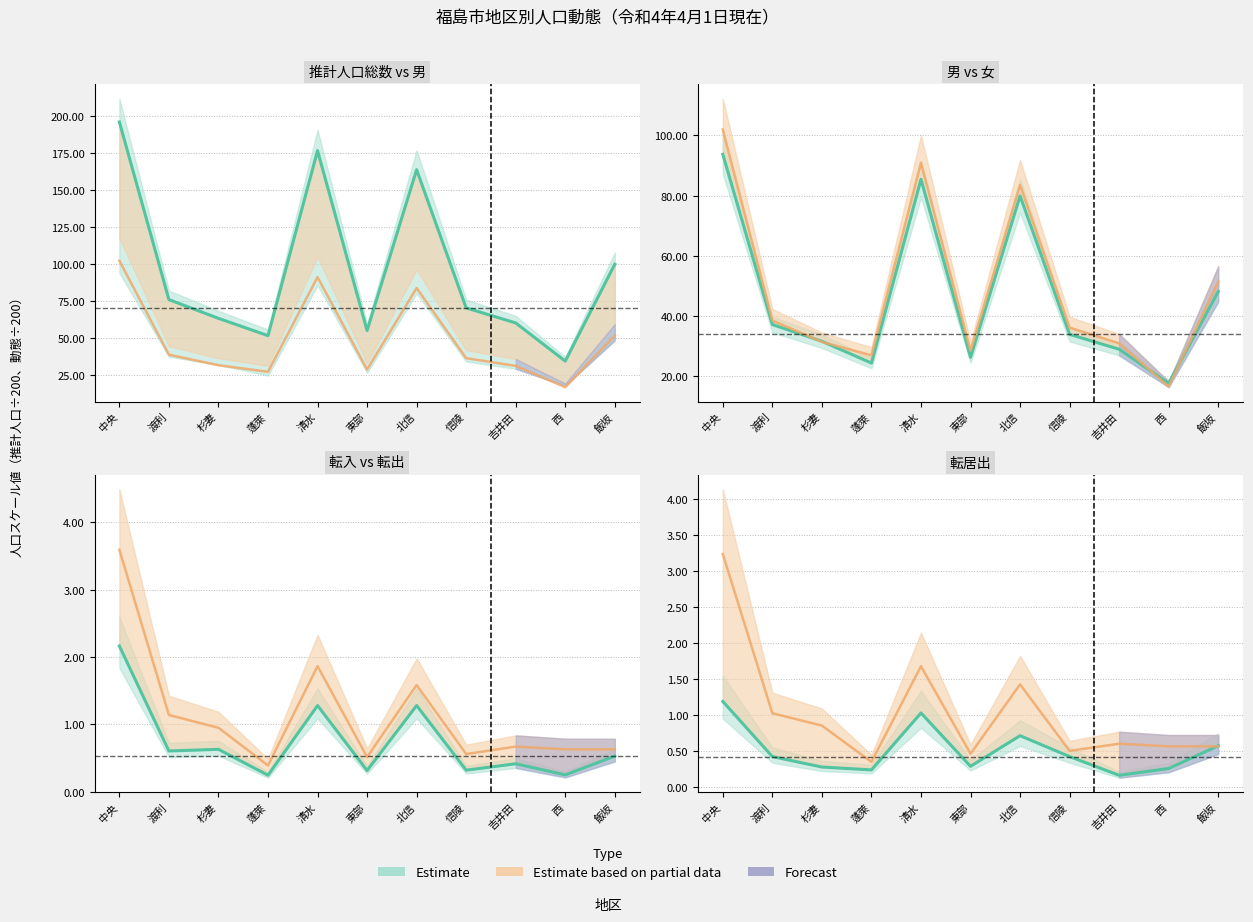

At which label does 推計人口総数 reach its peak?

中央